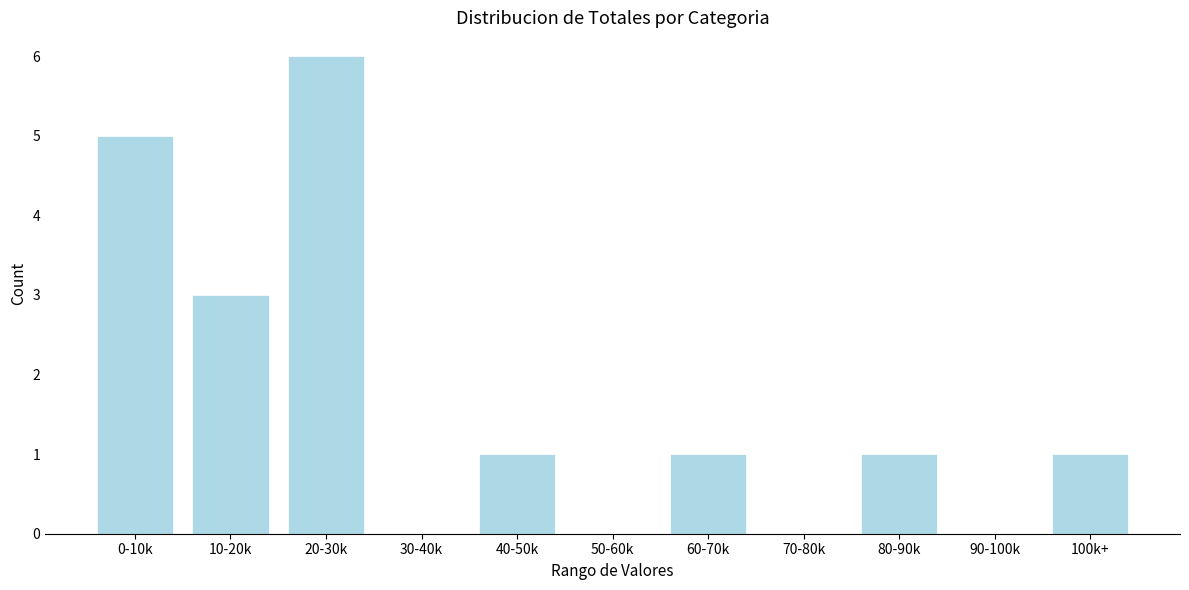

Reading left to right, extract all data points from this chart.

0-10k=5	10-20k=3	20-30k=6	30-40k=0	40-50k=1	50-60k=0	60-70k=1	70-80k=0	80-90k=1	90-100k=0	100k+=1